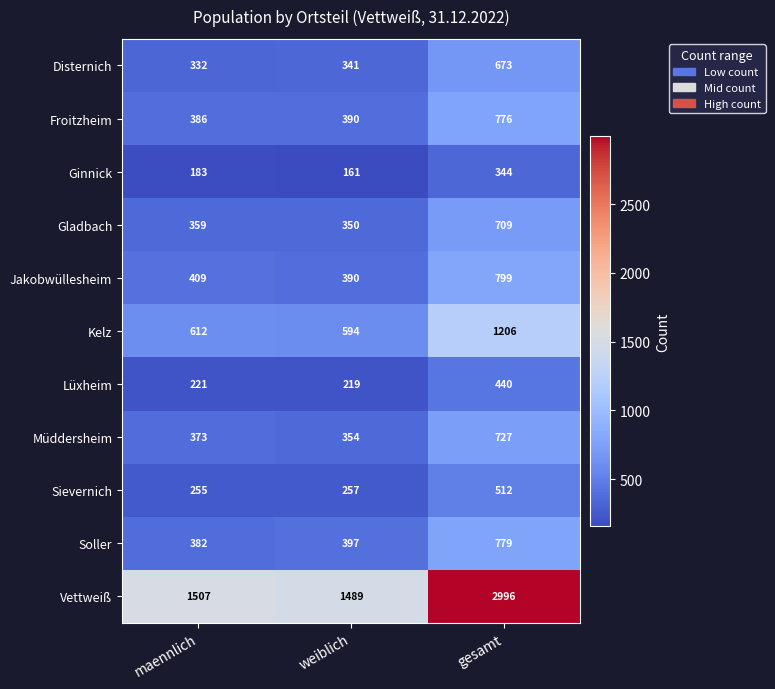

At which category is the sum across all series the highest?

gesamt